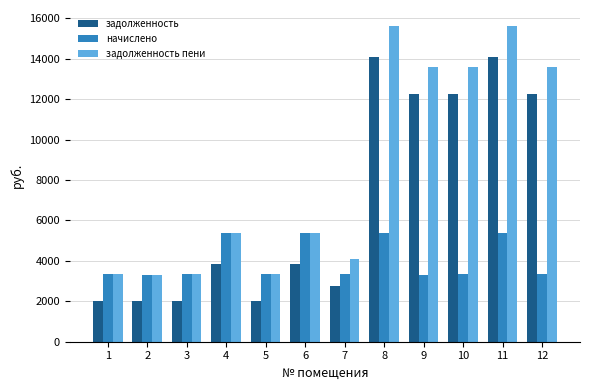

Is the value of задолженность пени at 11 greater than the value of задолженность at 12?

Yes